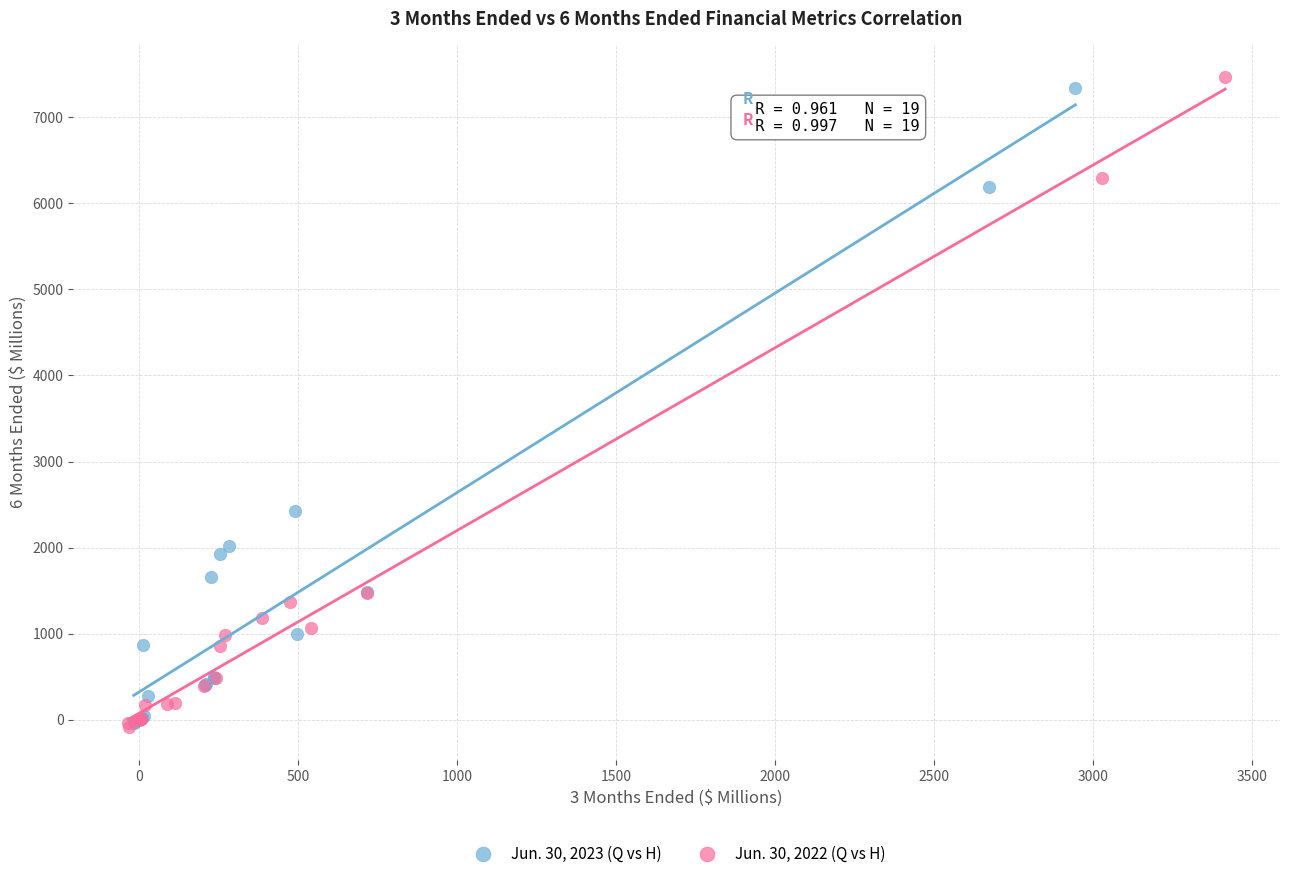

Which series has the widest spread of Y values?

Jun. 30, 2022 (Q vs H)